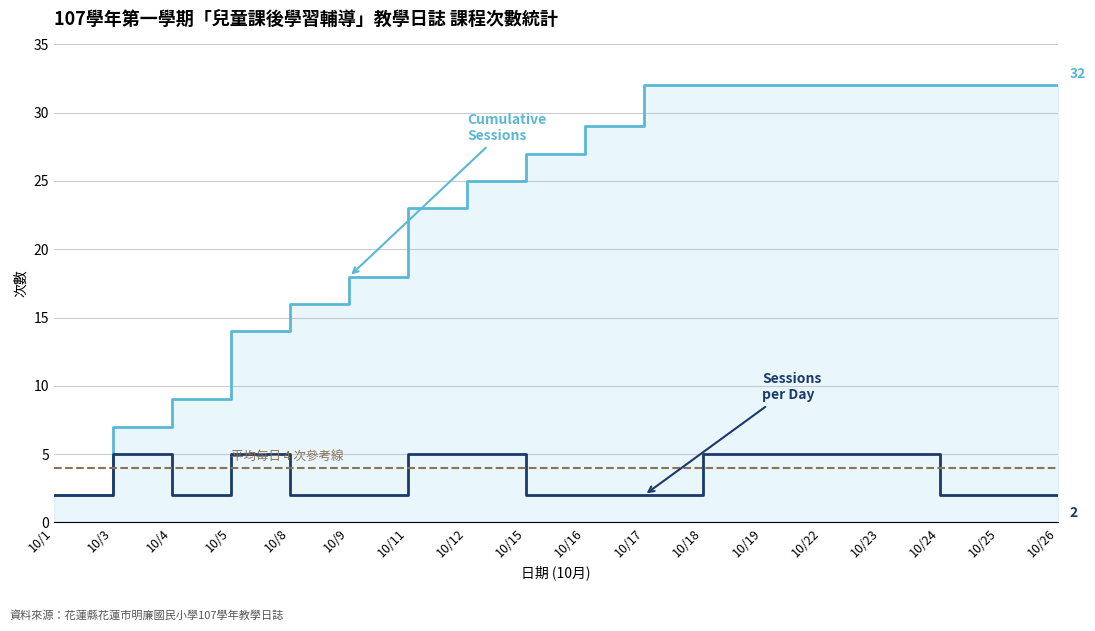

At which category does the chart reach its minimum across all series?

10/1